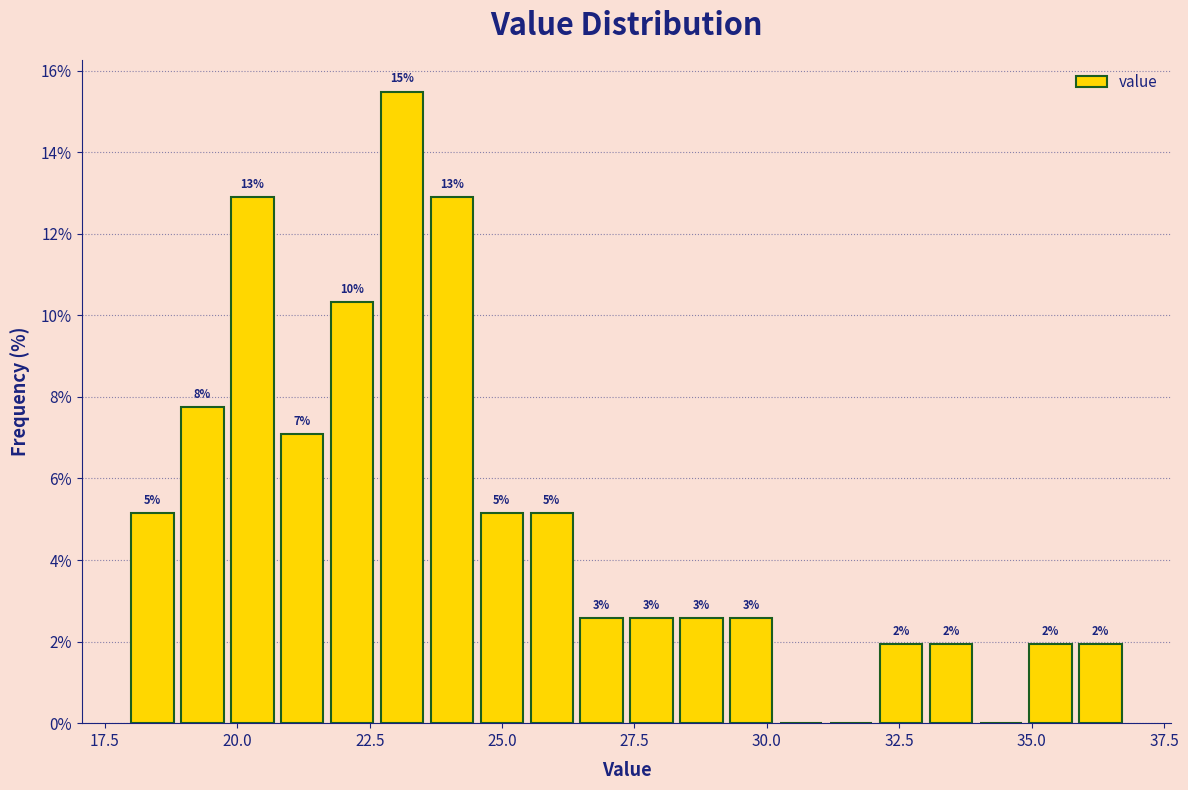

Around what value on the x-axis is the tallest bar? Give the approximate position of its centre, as read against the axis.

23.0